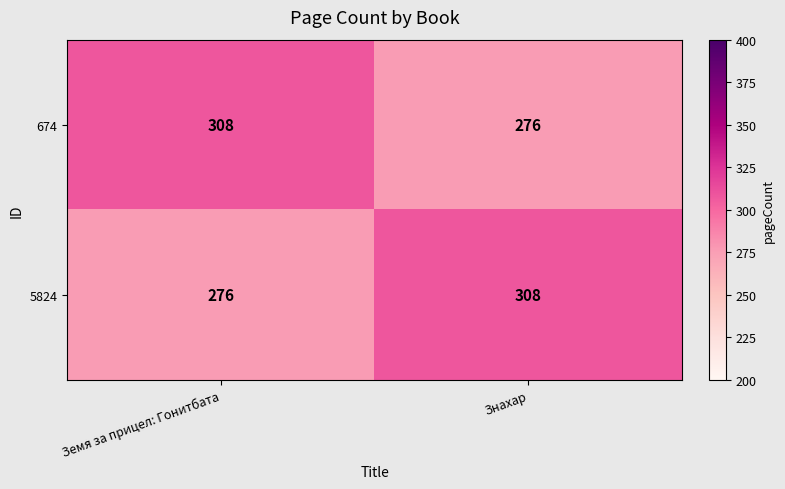

How many series are shown in this chart?

2